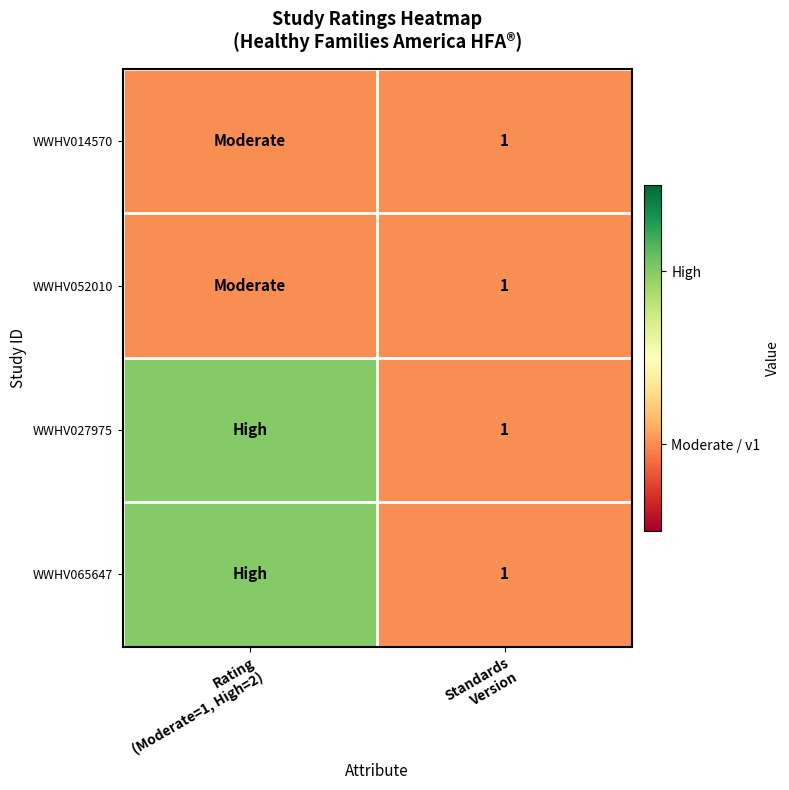

Read the WWHV014570 value at Rating (Moderate=1, High=2).

1